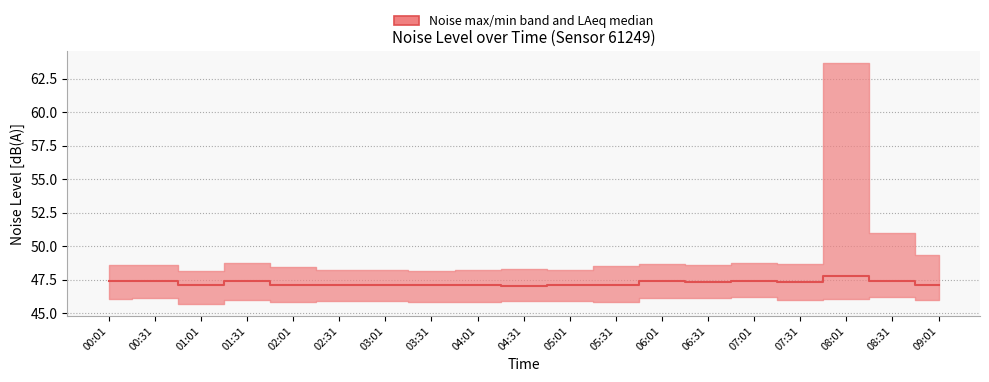

What value does the data have at 08:01?

47.8